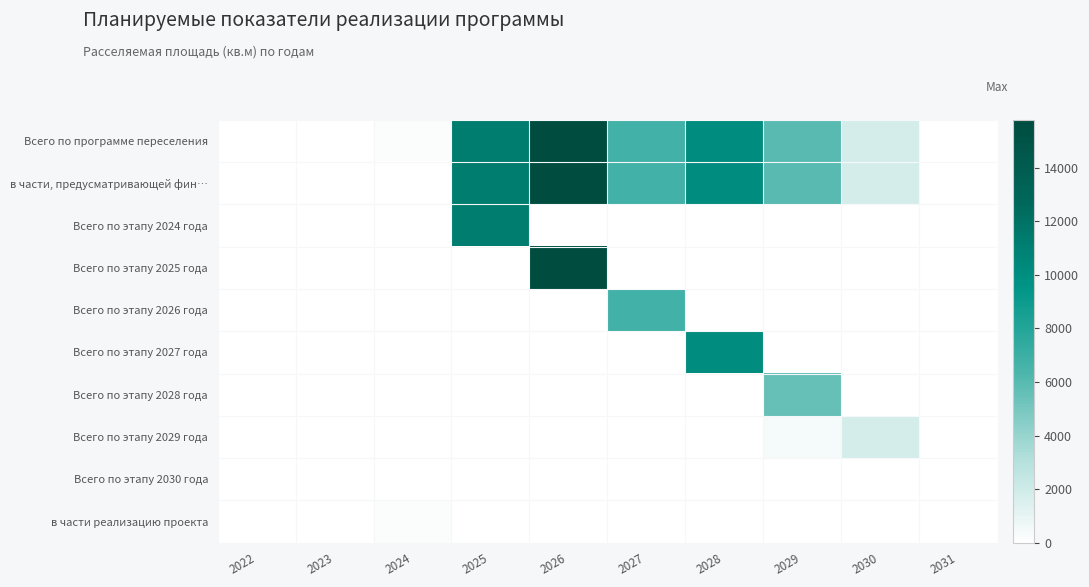

At how many categories does at least one series exceed 12753?

1